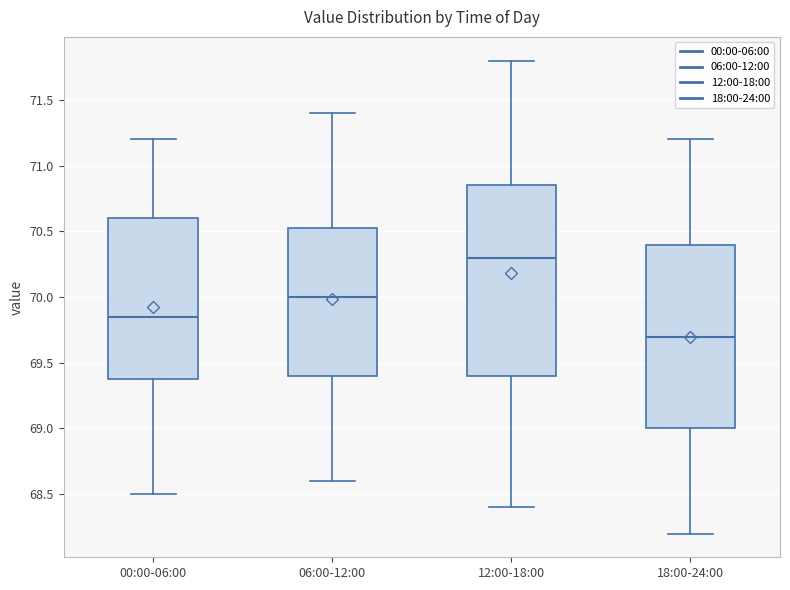

Where is the lower edge of the box for 00:00-06:00 on the y-axis? The values are not printed on the chart, so give them approximately, as read against the axis.

69.40